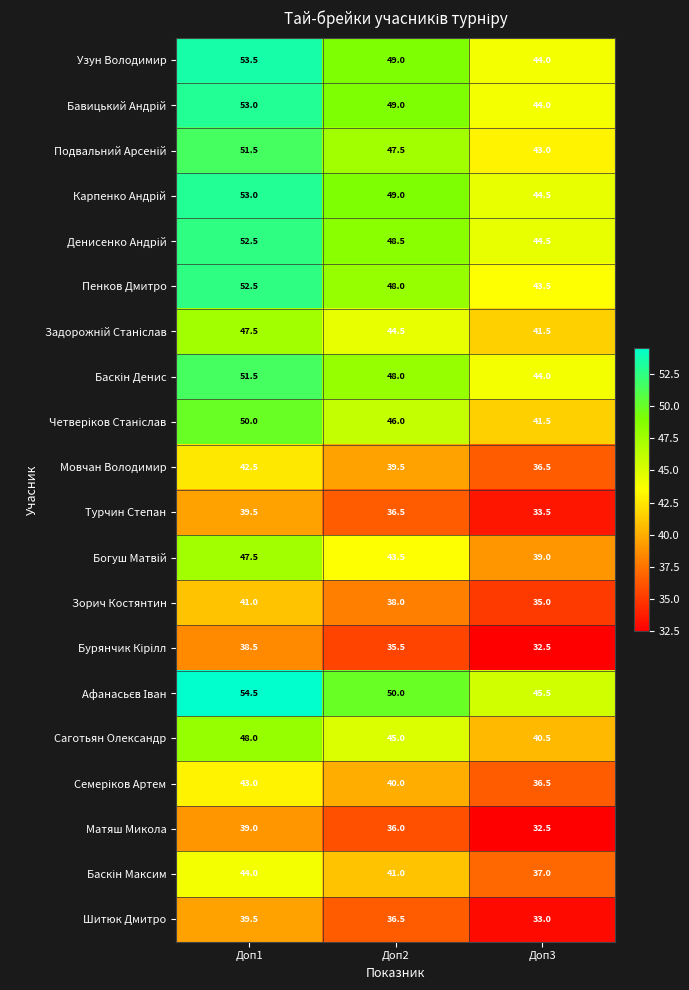

At which category is the sum across all series the highest?

Доп1